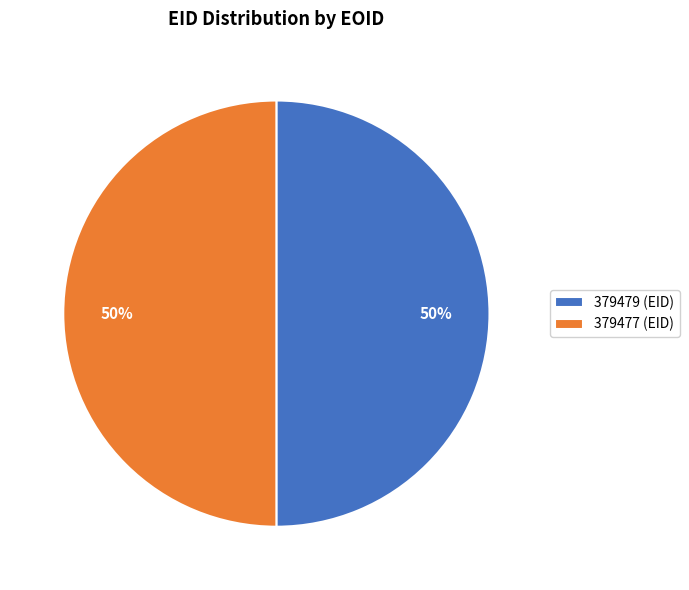

The 379477 (EID) slice represents 50% of the pie. True or false?

True